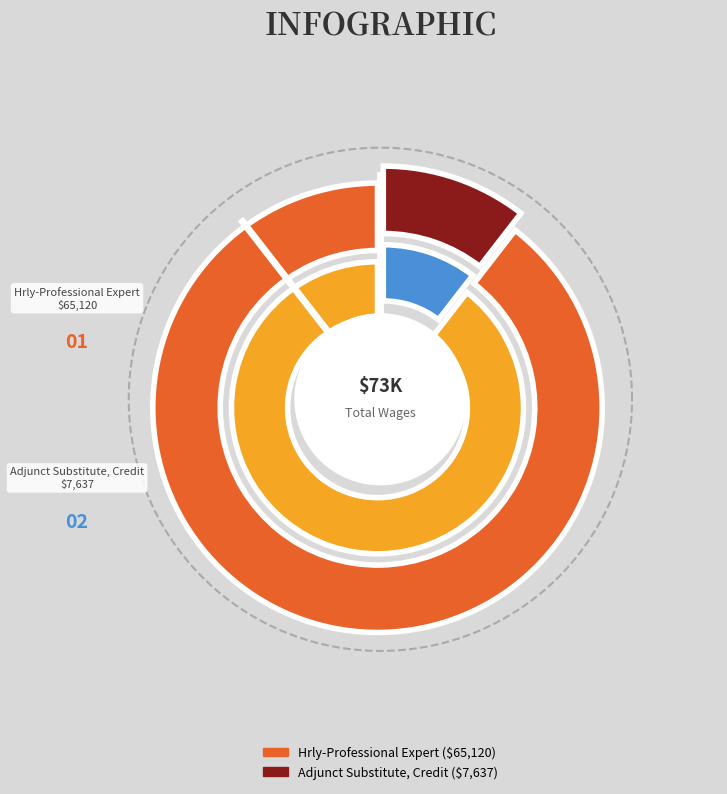

How many segments does this pie chart have?

2